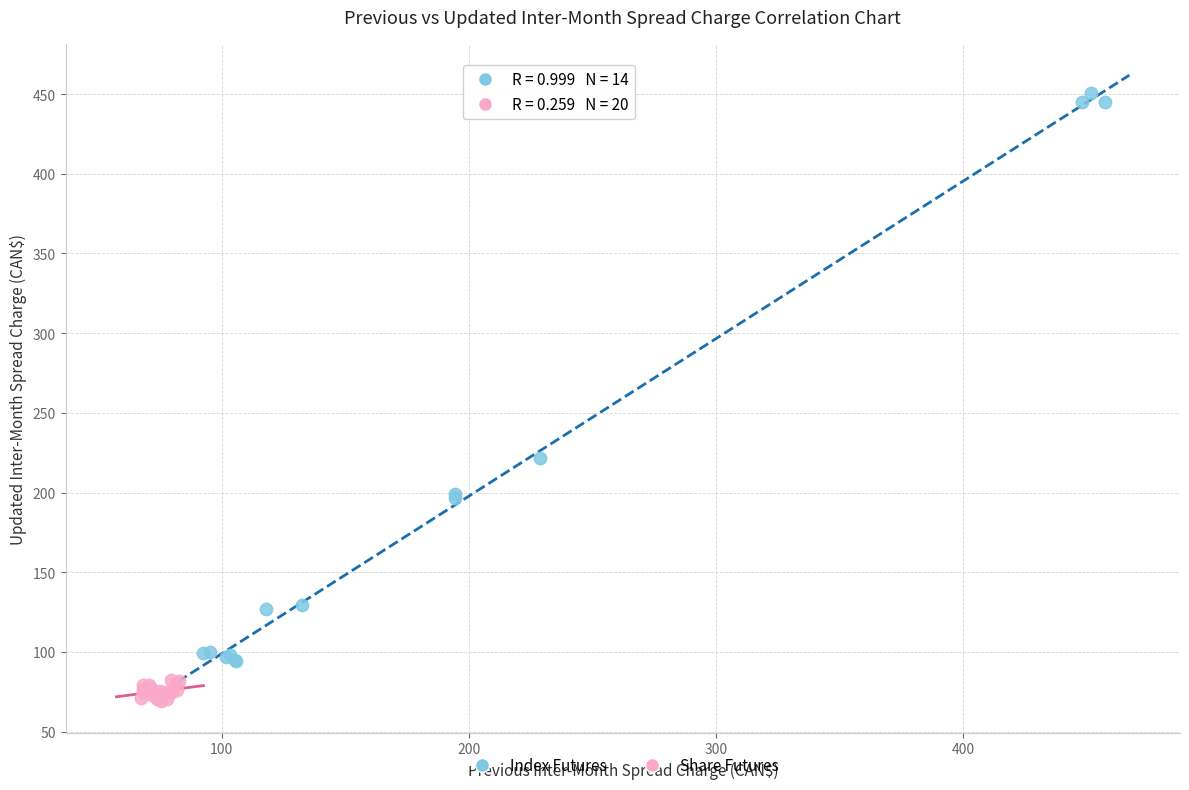

Which series reaches the minimum Y coordinate?

Share Futures